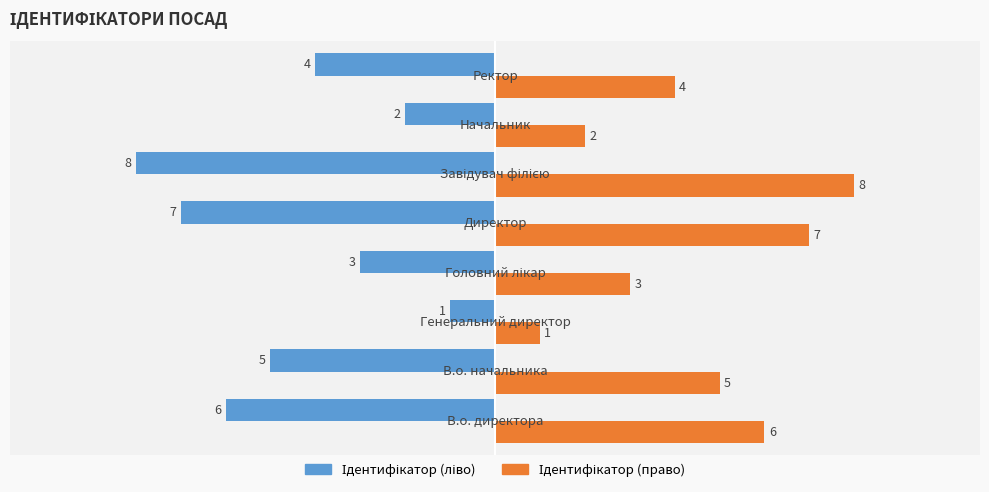

What is the minimum value shown in the chart?

-8